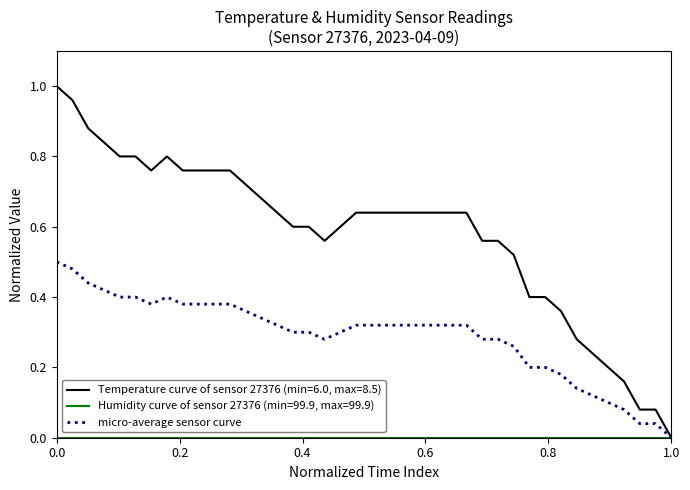

Does the chart display data point markers on the line(s)?

No